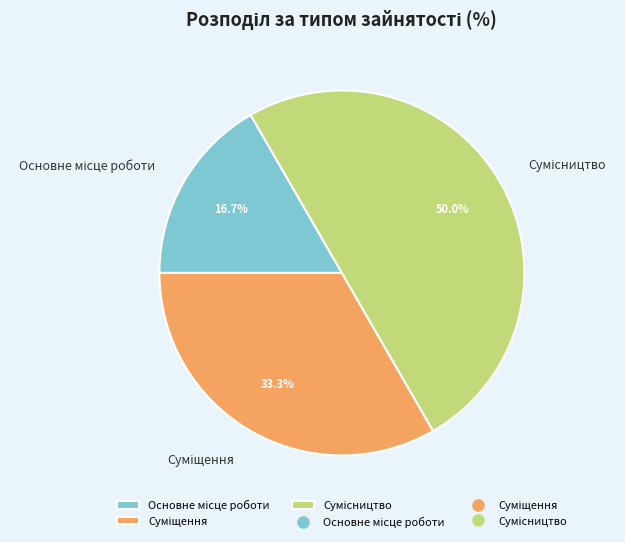

Is it true that Суміщення is 24% of the pie?

False